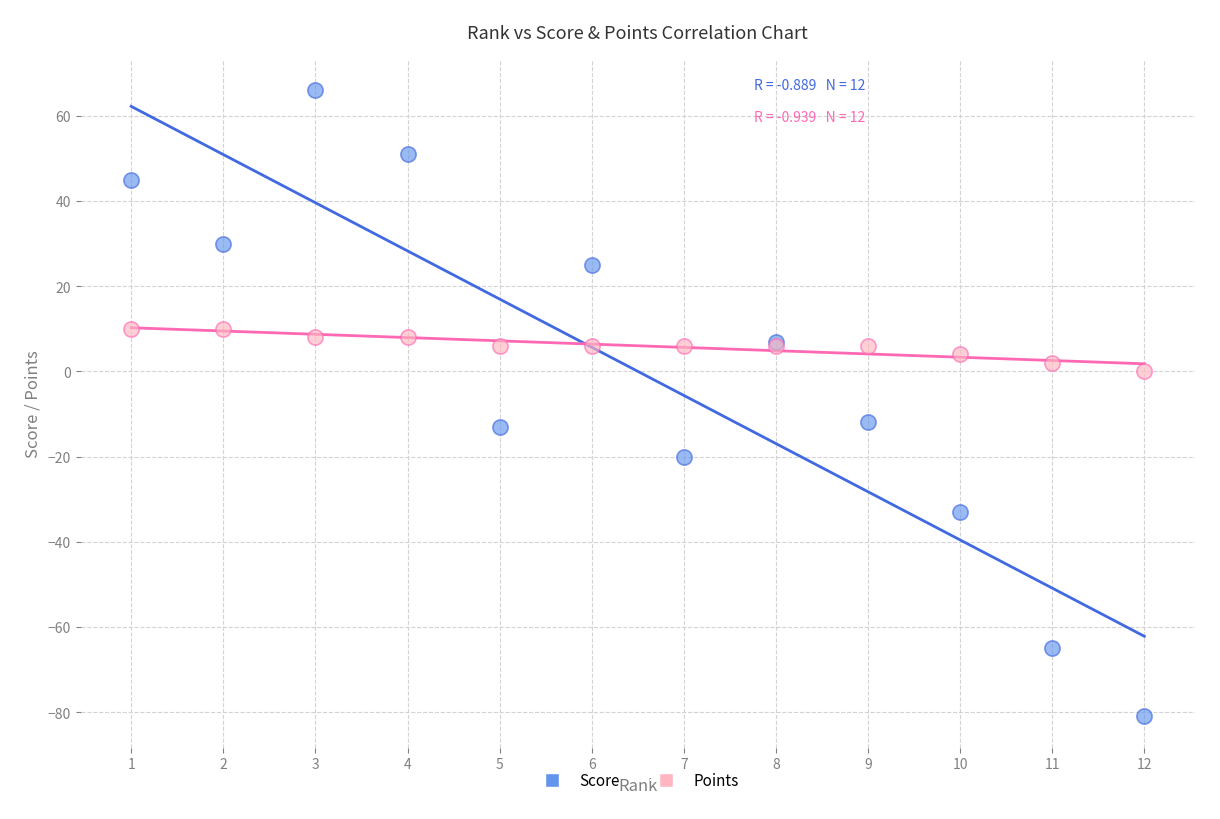

What is the X range (max minus min) for the scatter plot?

11